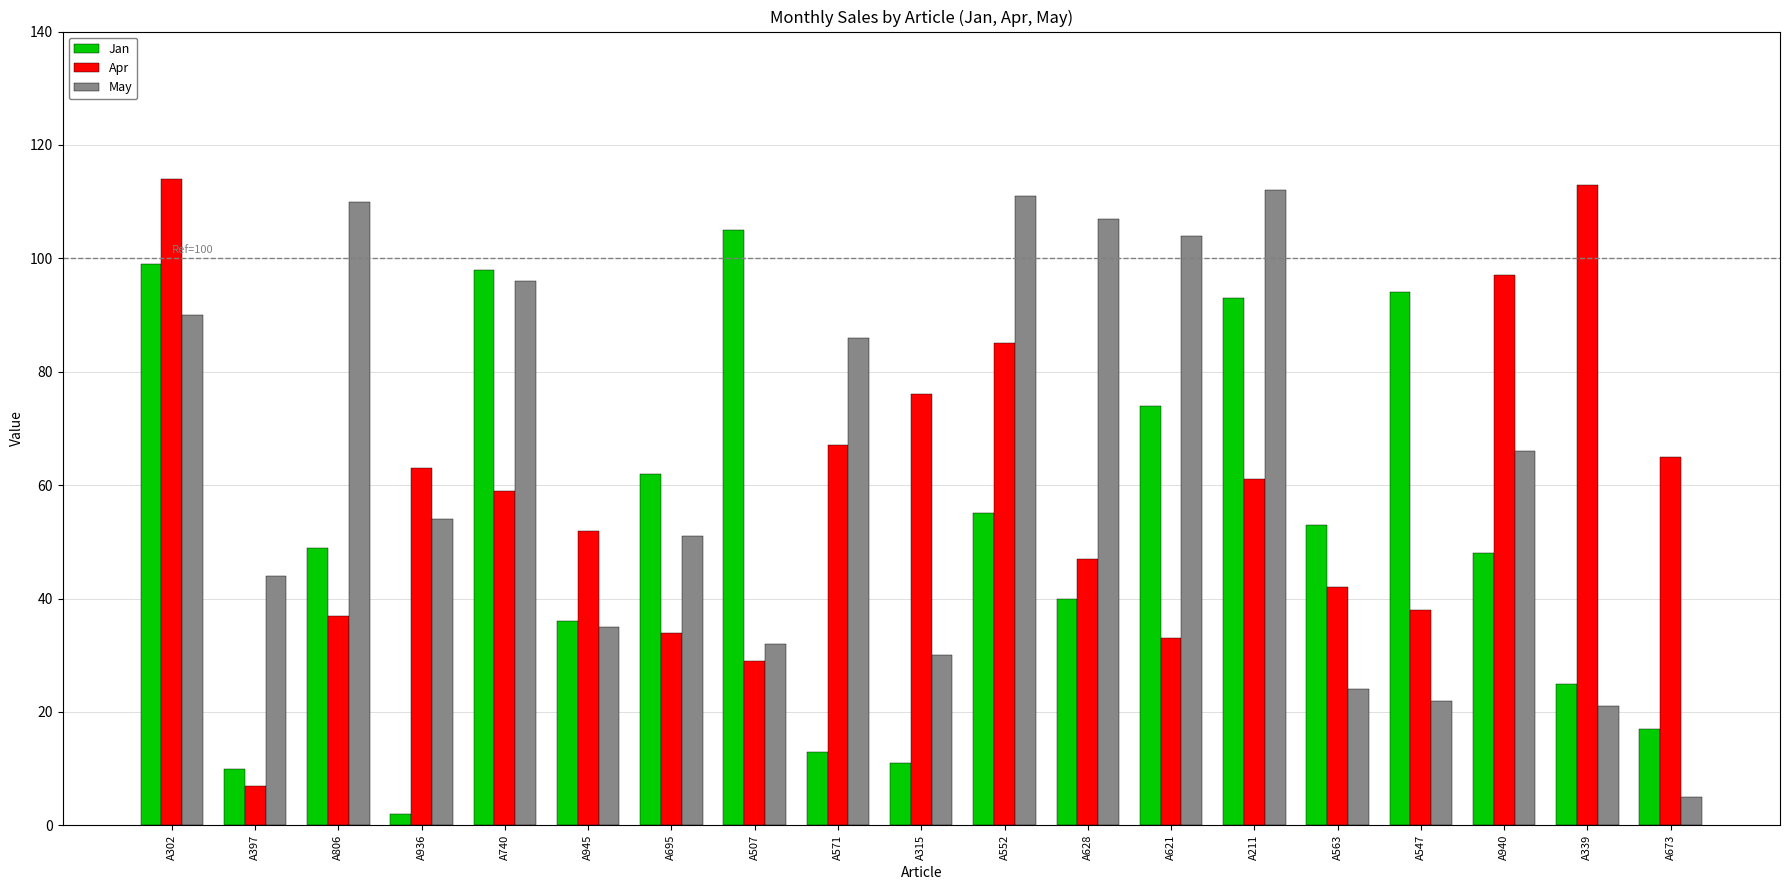

What is the approximate value of May at A571?

86